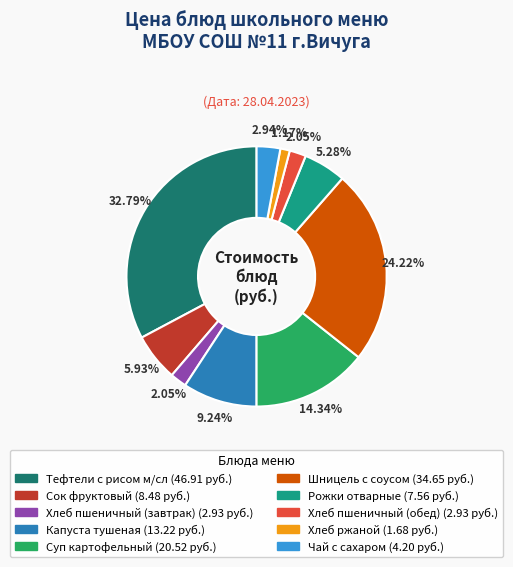

What percentage do Шницель с соусом and Чай с сахаром together represent?

27.2%